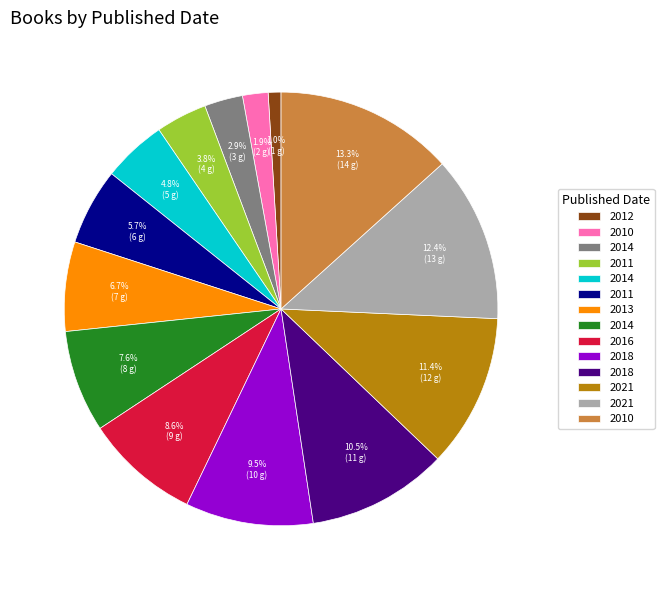

Does any single category account for the majority?

No